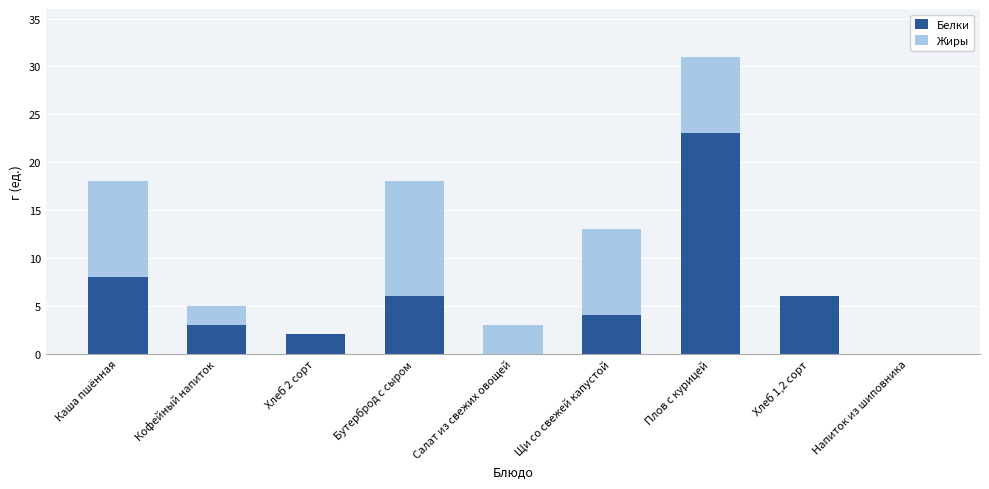

How many series are shown in this chart?

2